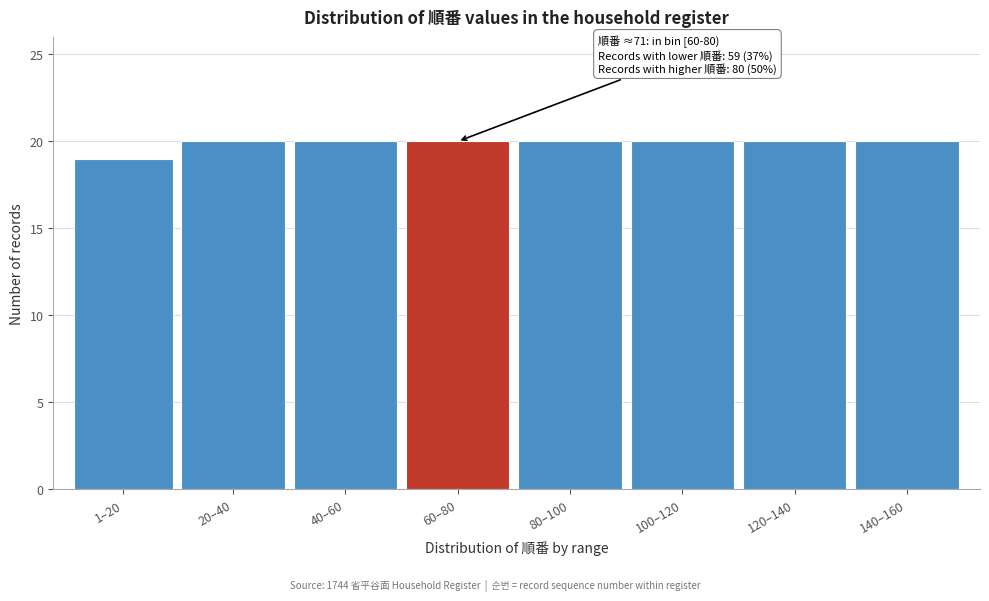

Reading left to right, extract all data points from this chart.

1–20=19	20–40=20	40–60=20	60–80=20	80–100=20	100–120=20	120–140=20	140–160=20